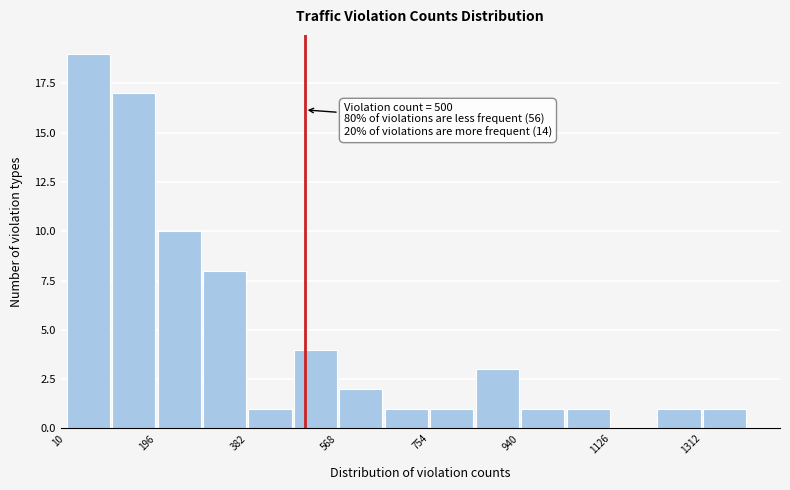

Which range on the x-axis has the tallest bar?

20 to 100